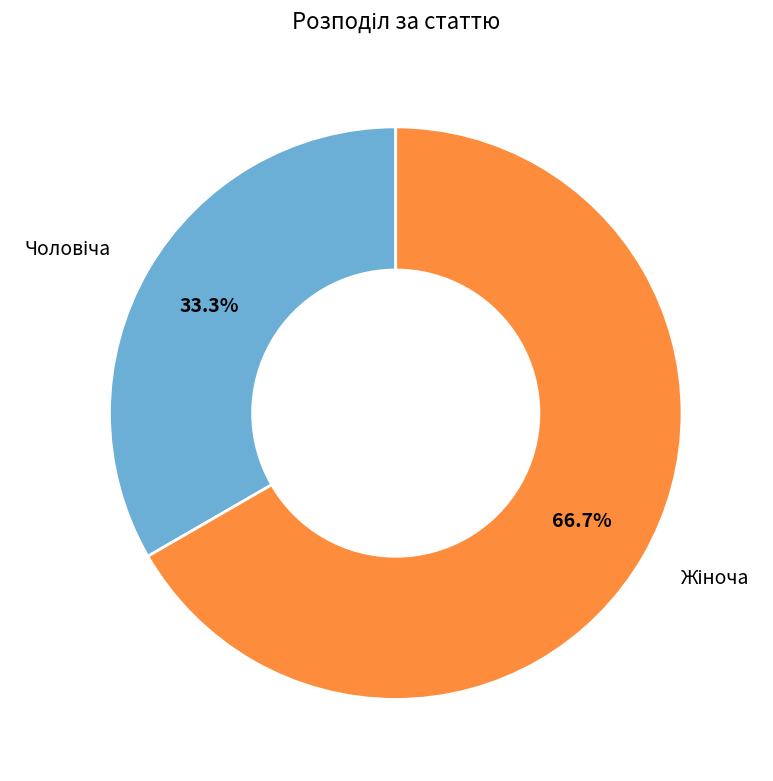

Does any single category account for the majority?

Yes